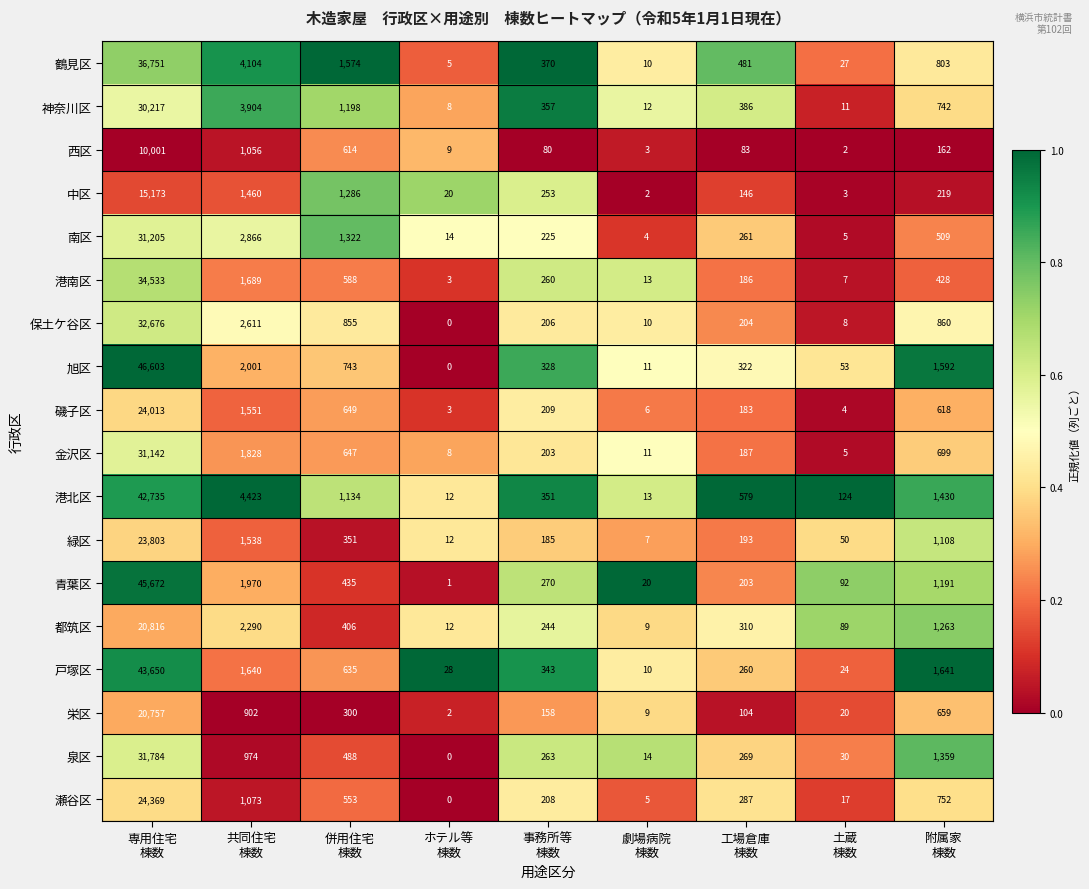

What is the greatest value displayed?

46603